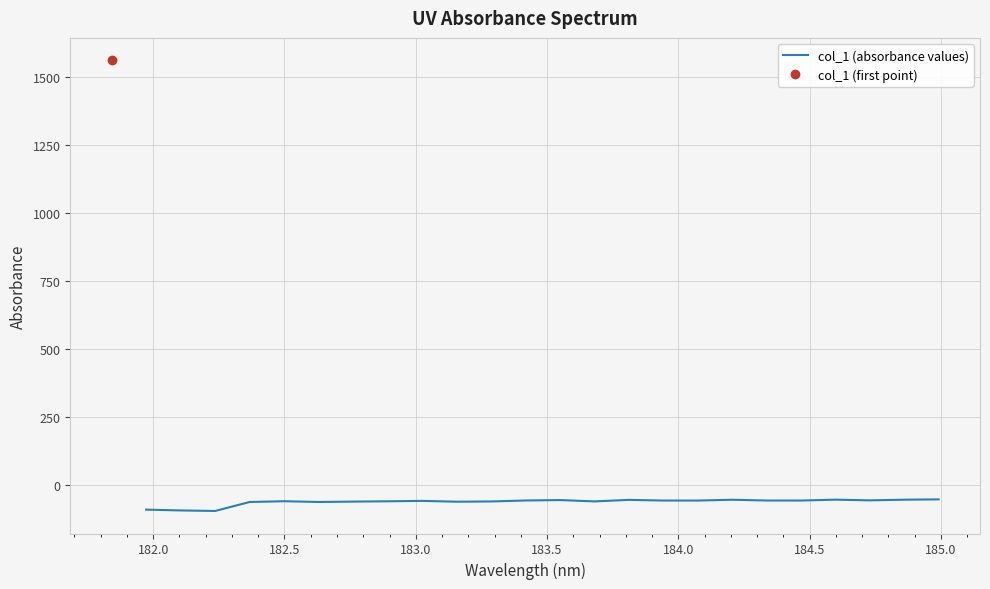

What is the highest value of the col_1 (absorbance values) series?

-51.9